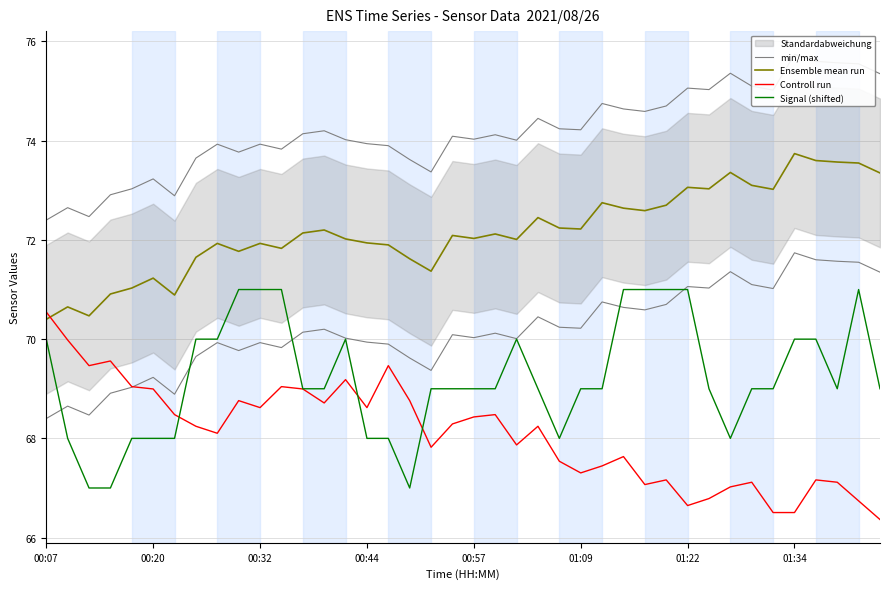

How many interior local peaks does the Controll run series have?

11